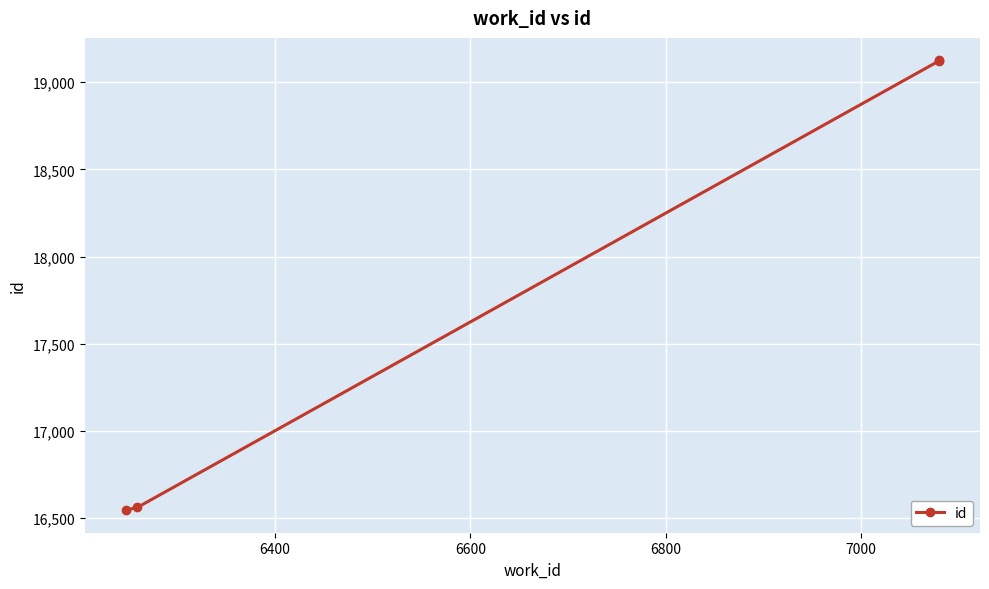

True or false: there are more than 1 points higher than both neighbors.

False